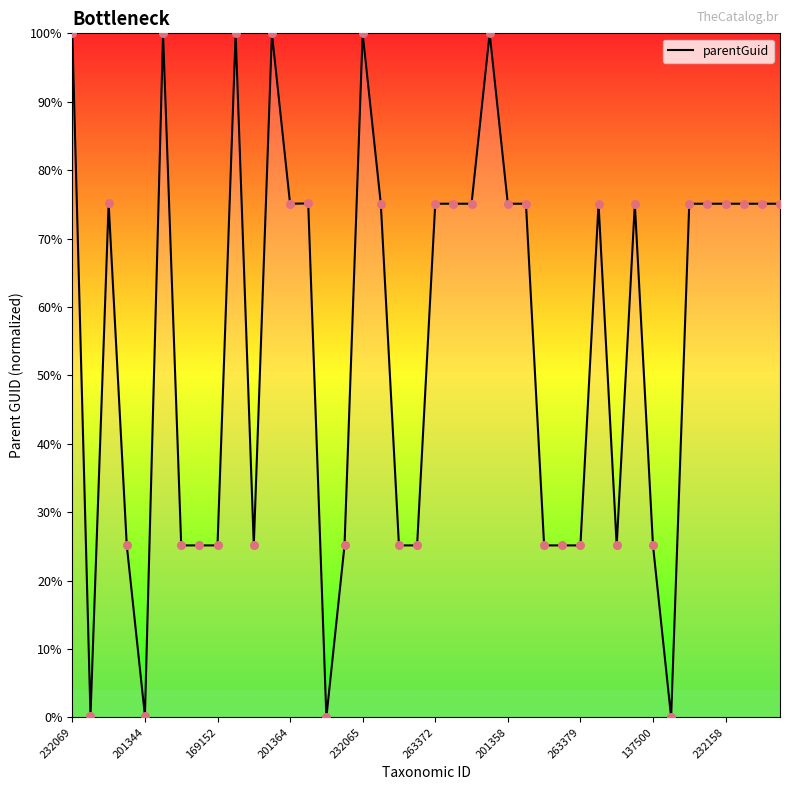

What is the greatest value displayed?

100.0